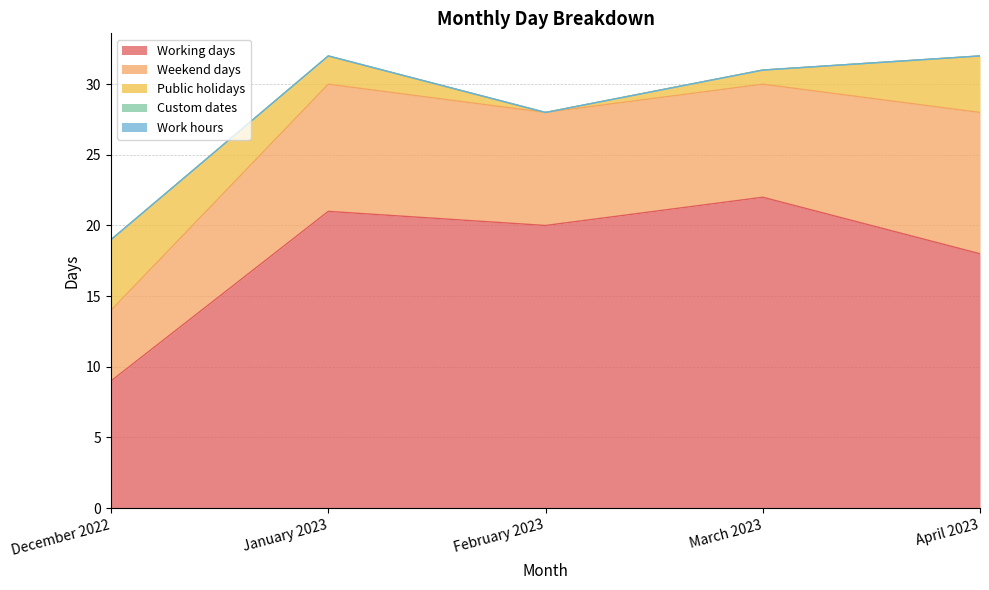

Which series has the largest range (max minus min)?

Working days